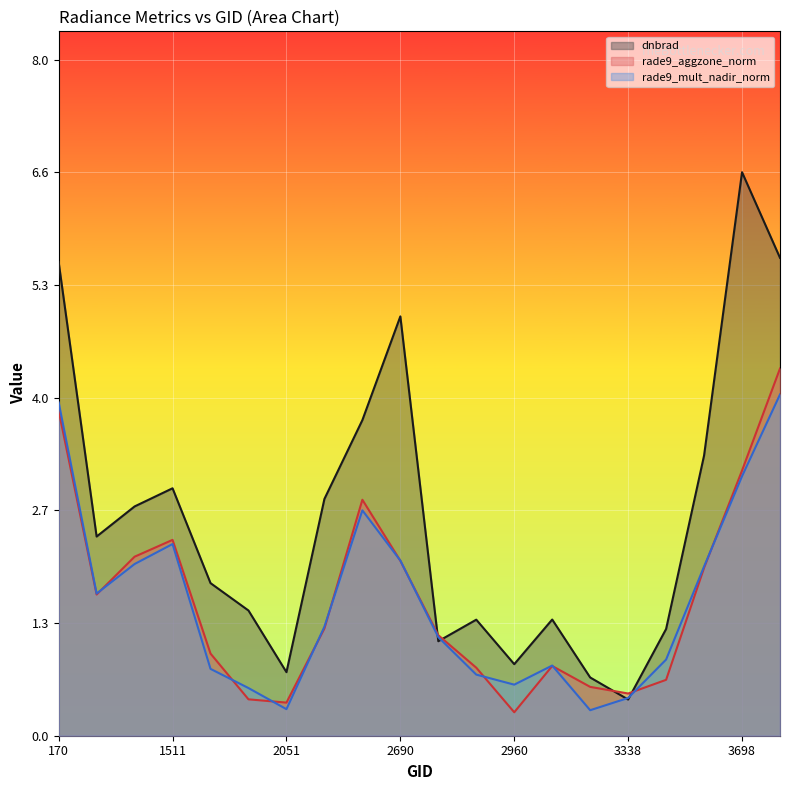

How many data points in rade9_mult_nadir_norm are above 1?

11